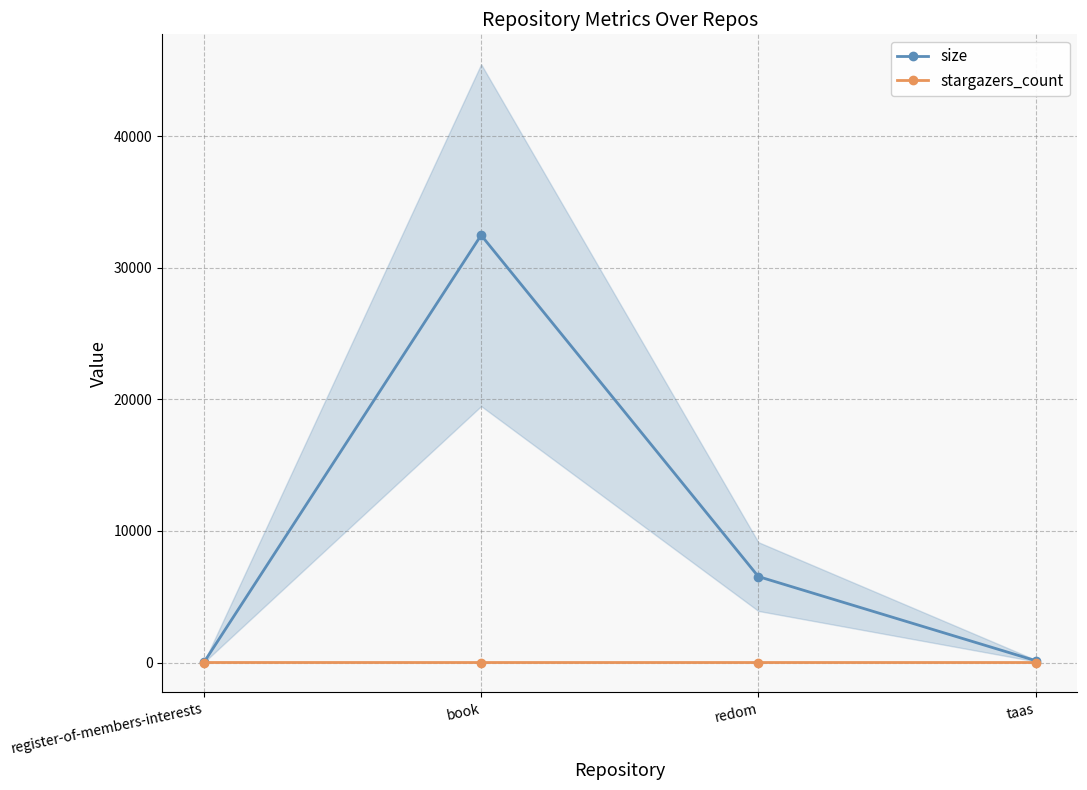

What is the label of the 1st point from the left?

register-of-members-interests